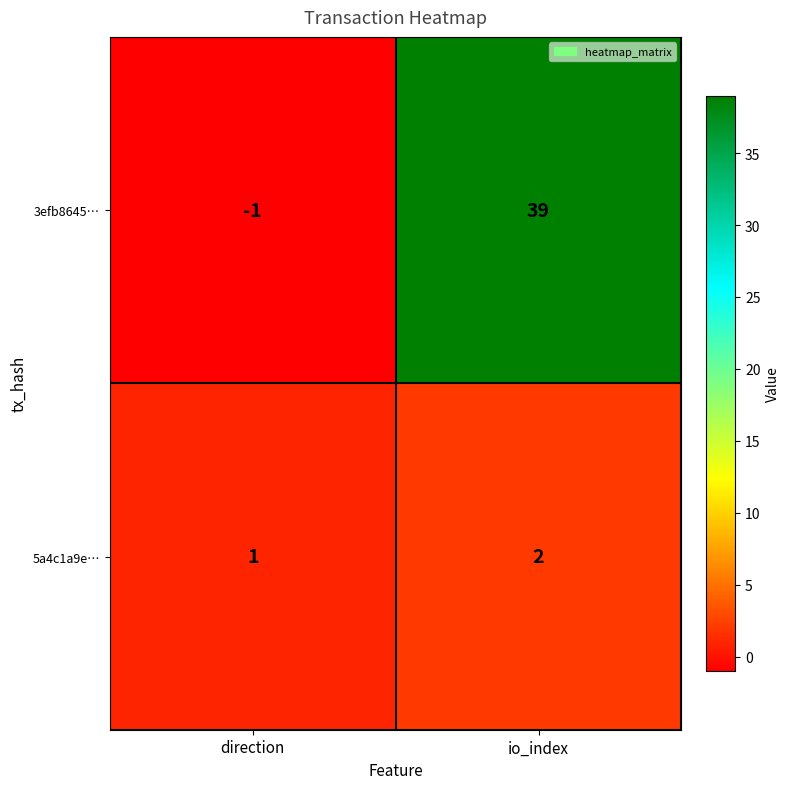

Which category has the highest value across all series?

io_index